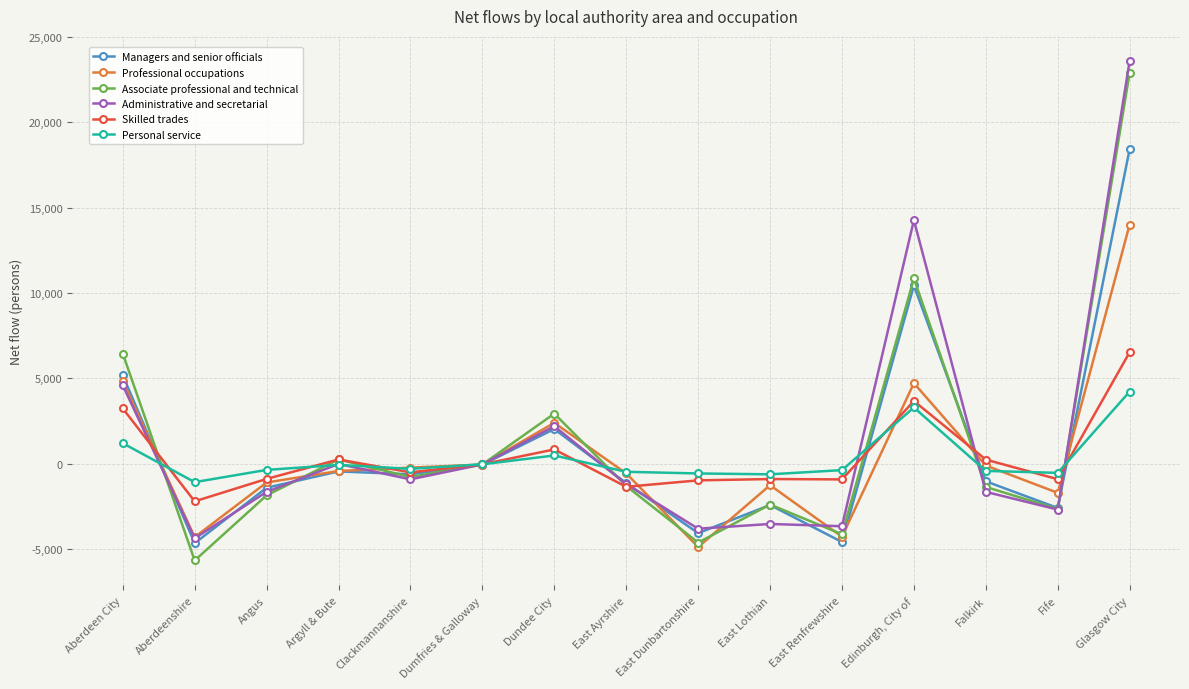

Where is the first local maximum for Skilled trades?

Argyll & Bute